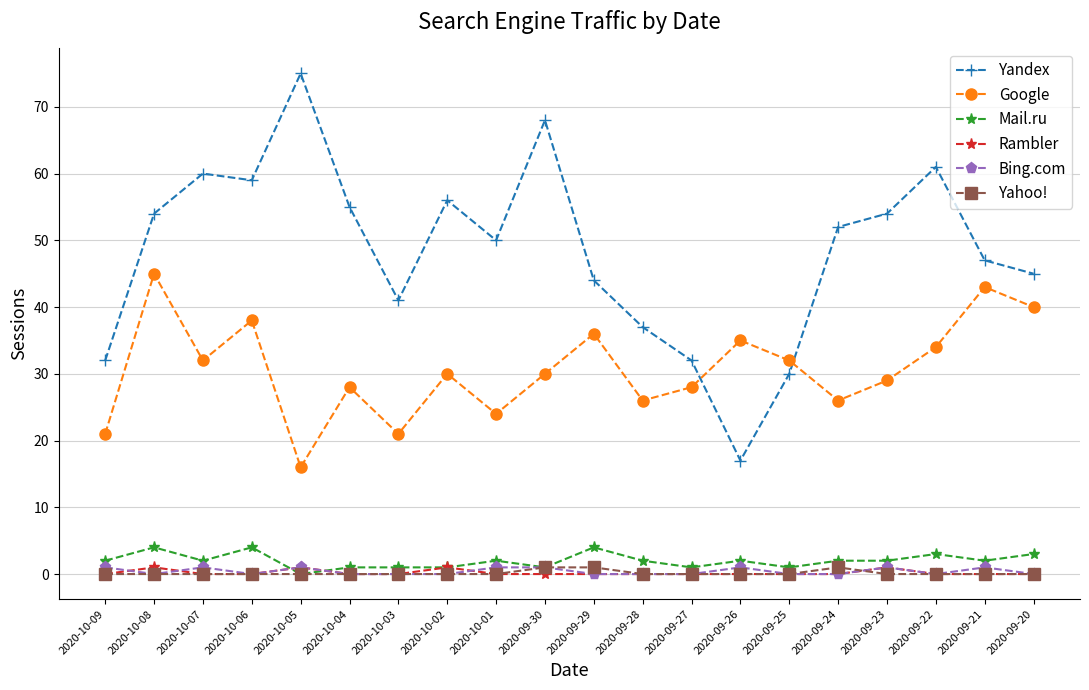

Which series has the largest total across all categories?

Yandex